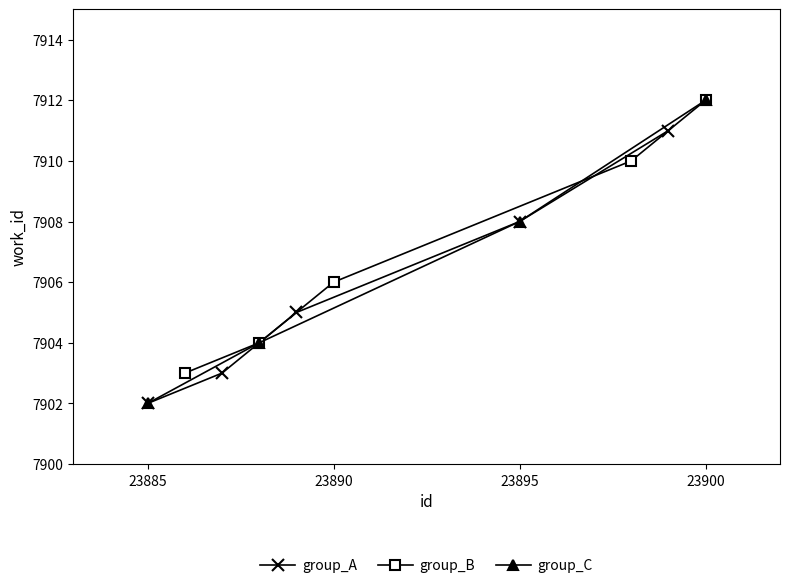

Which label corresponds to the largest value in the chart?

23900